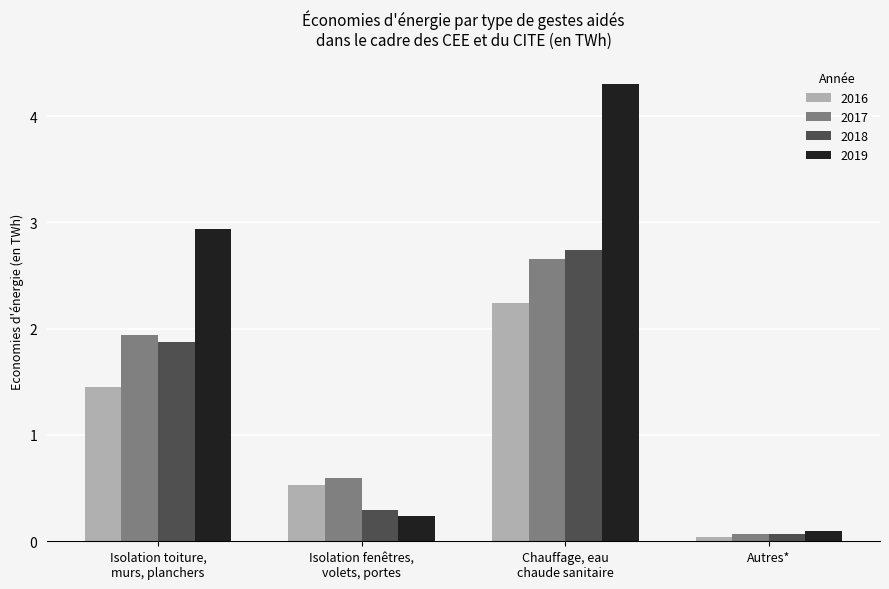

Which series has the largest total across all categories?

2019